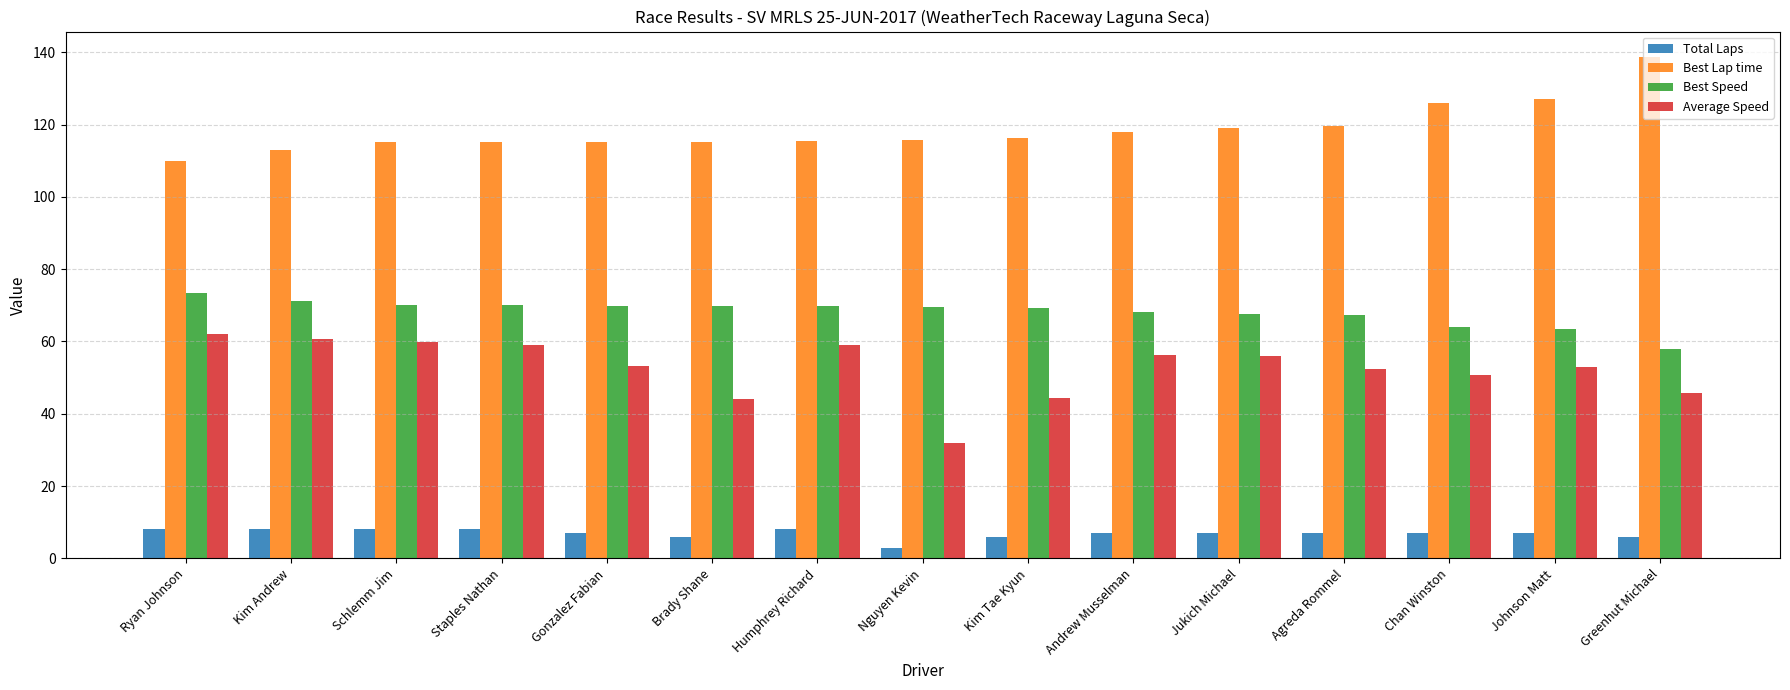

The Best Speed series shows 70.0 at Schlemm Jim. True or false?

True